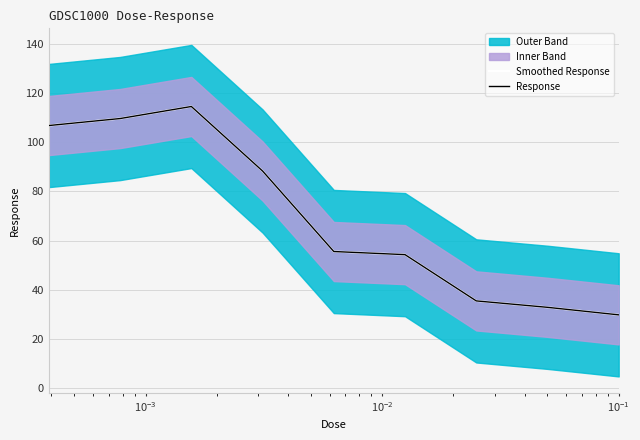

Which series has the largest total across all categories?

Smoothed Response